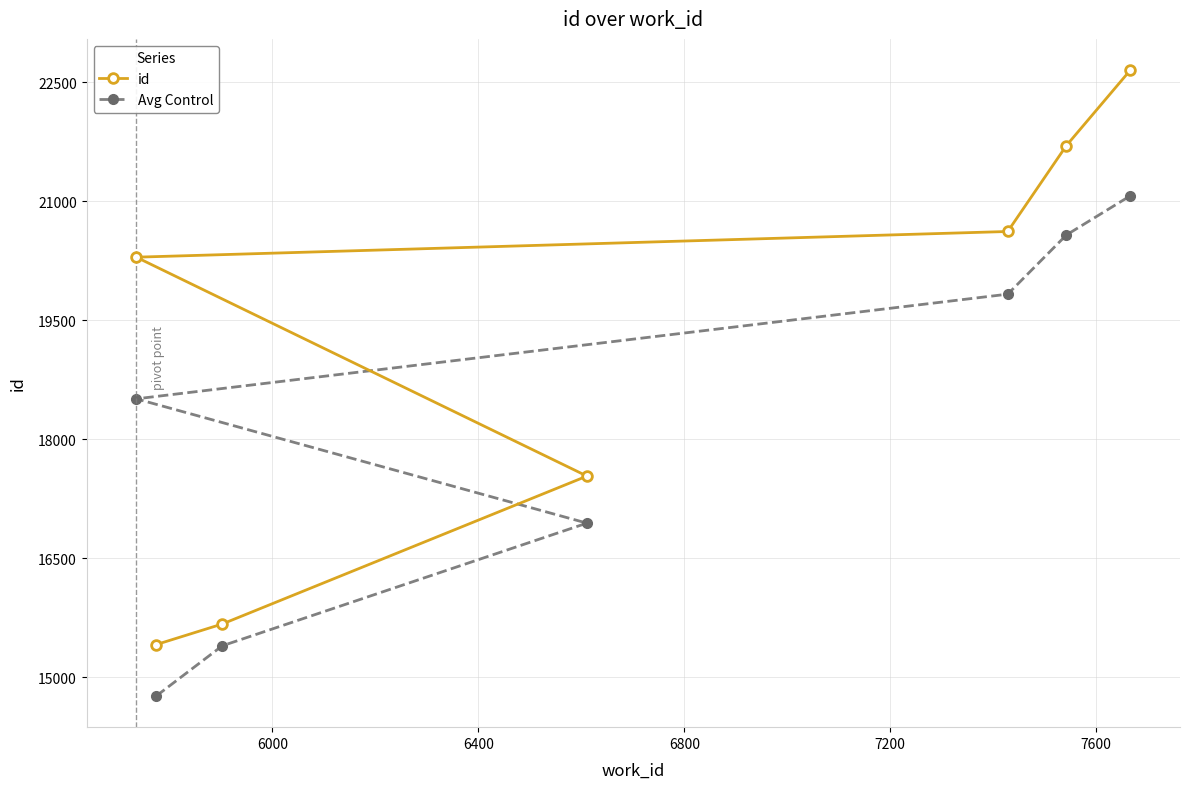

What is the difference between the second highest and second lowest values in the Avg Control series?

5180.3